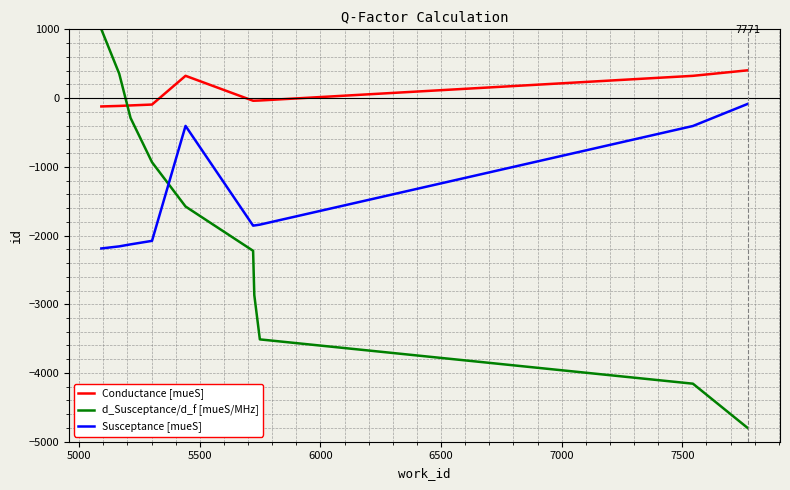

True or false: Susceptance [mueS] and Conductance [mueS] cross at least once.

False